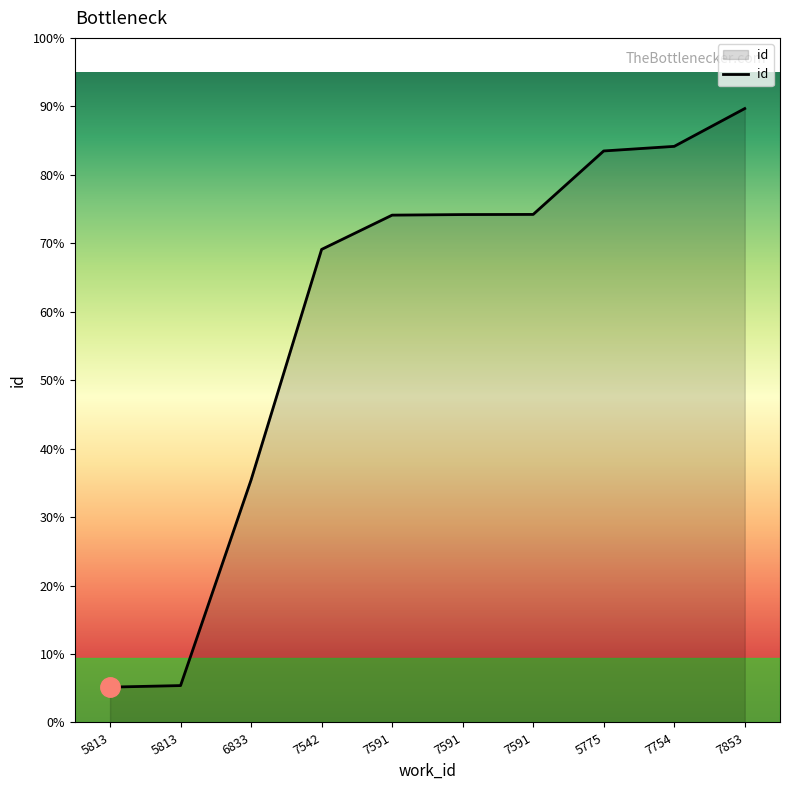

Does the chart display data point markers on the line(s)?

No